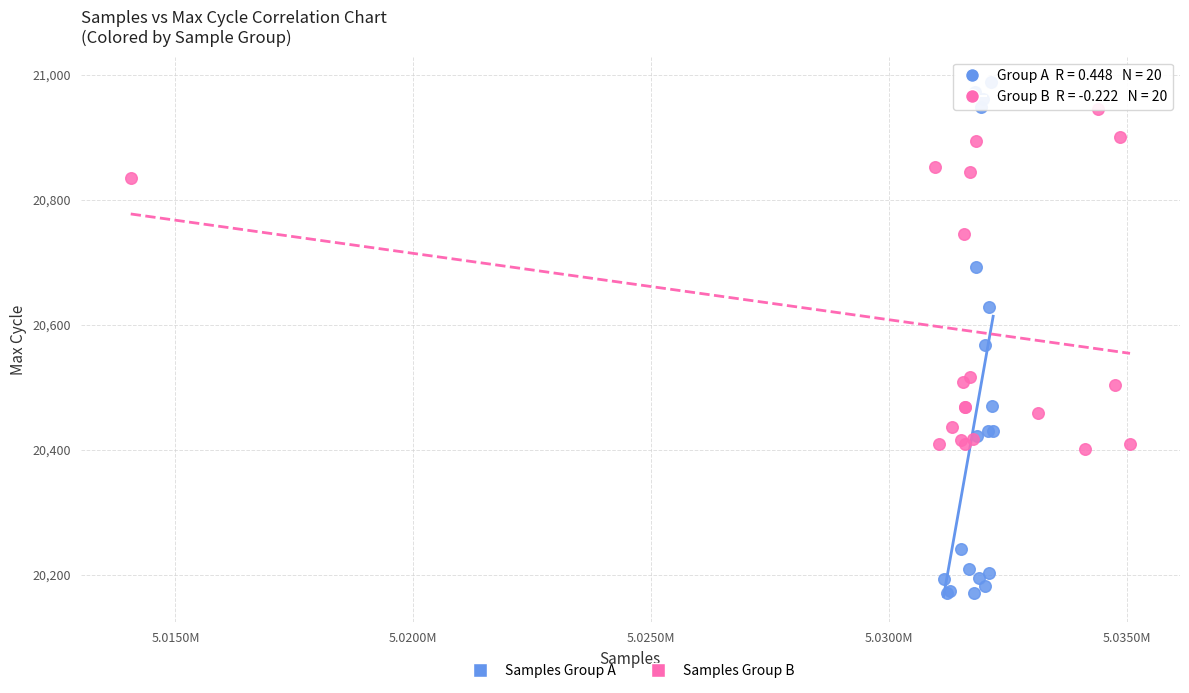

Which series has the widest spread of Y values?

Samples Group A